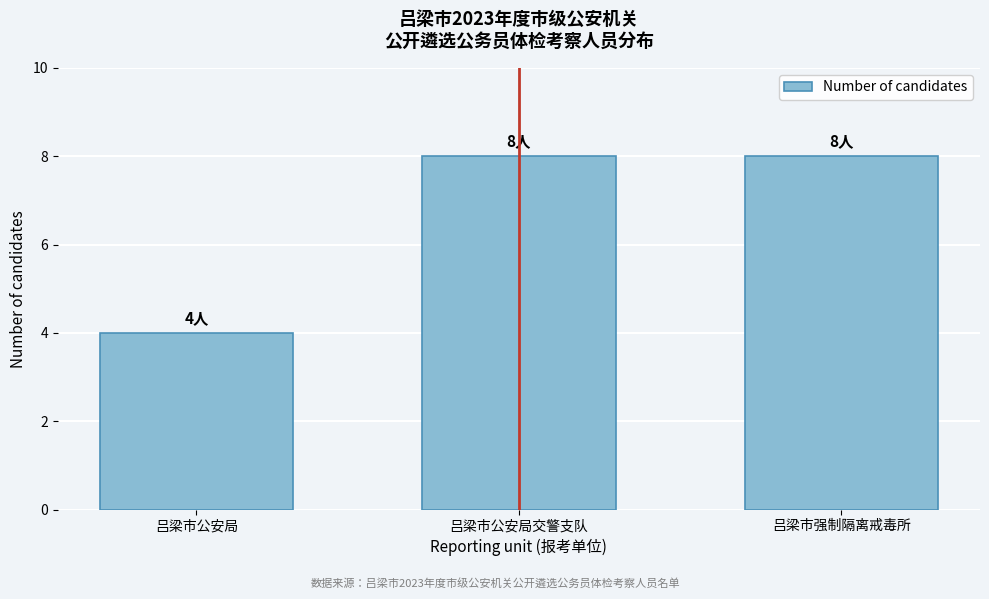

Reading left to right, extract all data points from this chart.

4	8	8